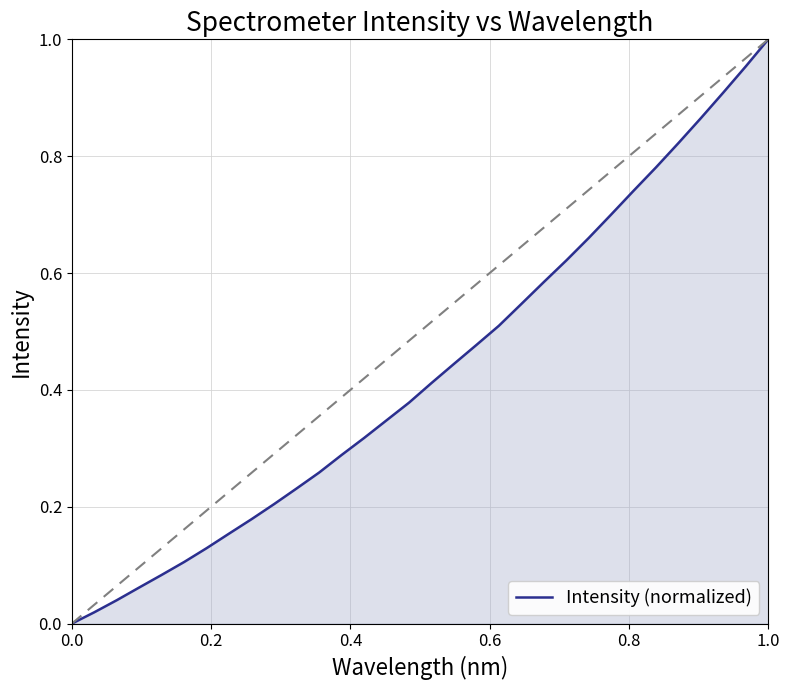

How many series are shown in this chart?

1